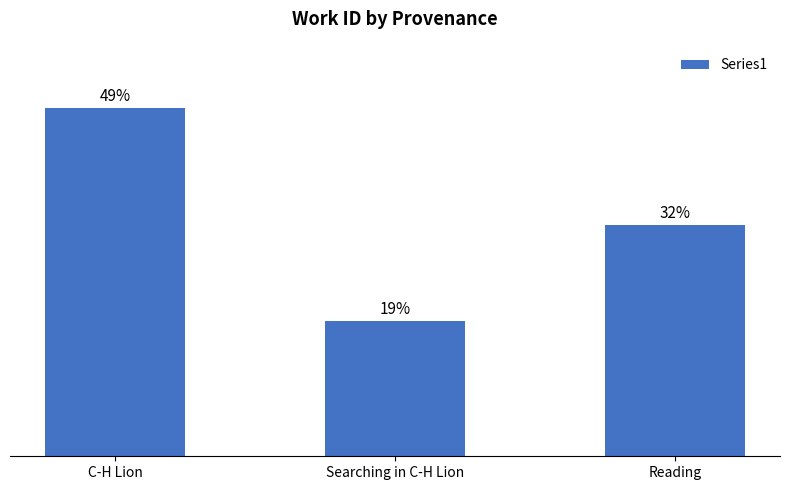

Which category has the lowest value across all series?

Searching in C-H Lion